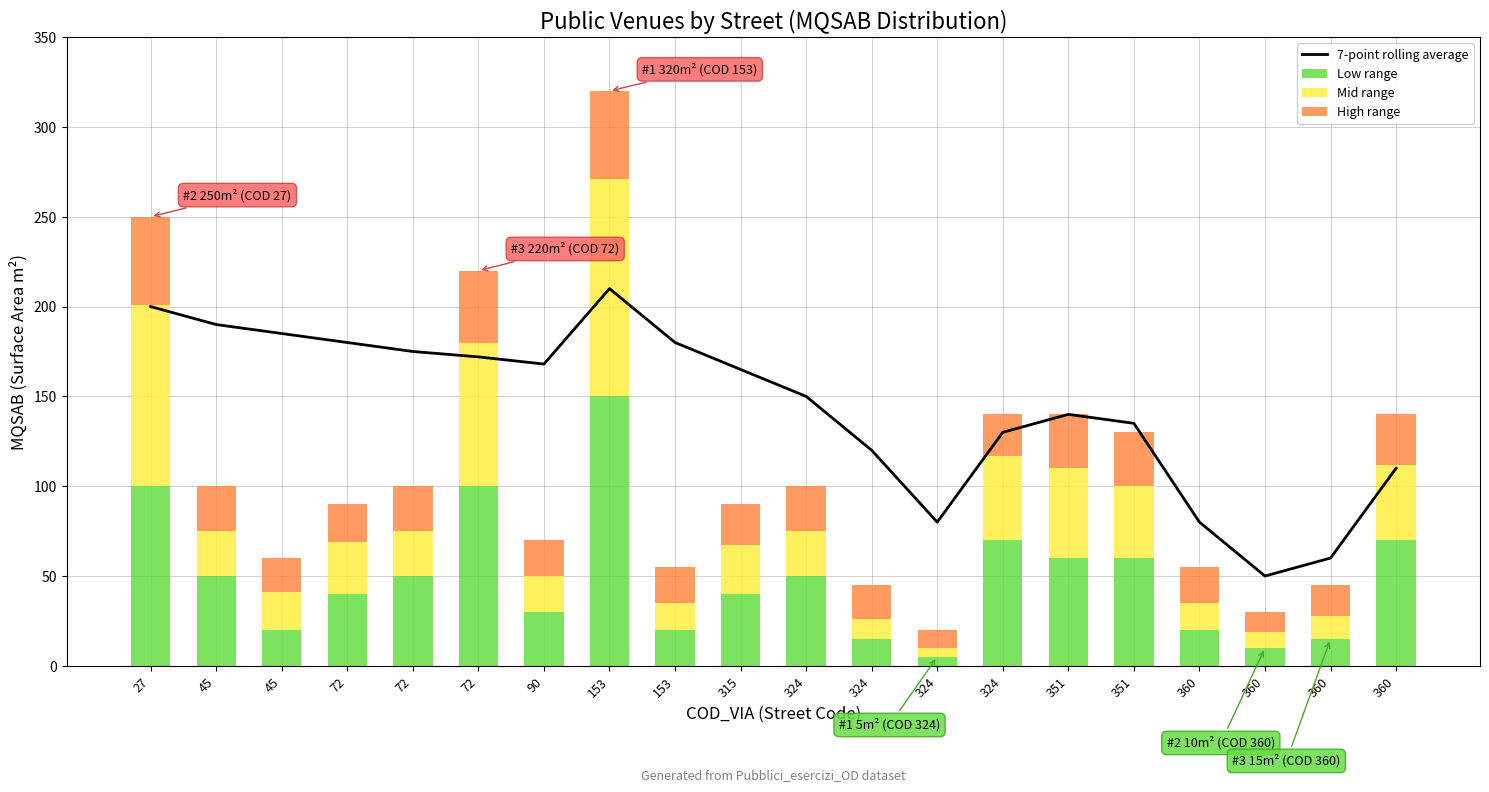

What is the value of the 7-point rolling average bar at the 12th from the left?

150